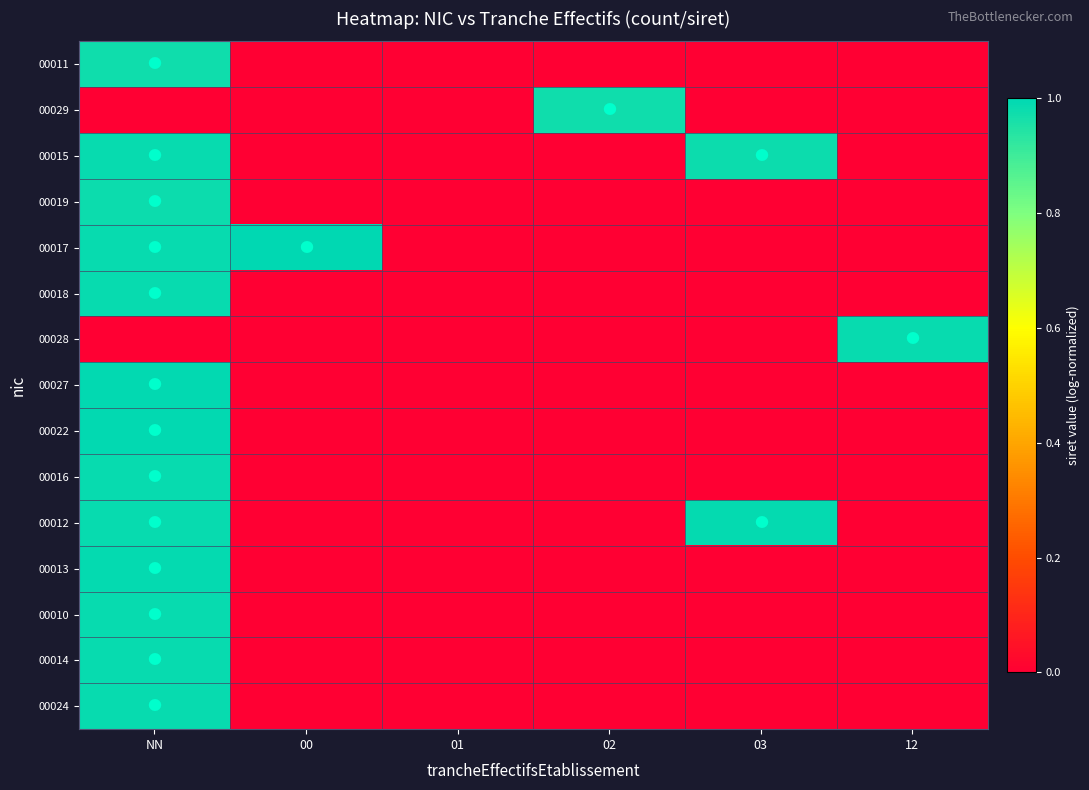

Rank the series at 02 from lowest to highest value.

00011, 00015, 00019, 00017, 00018, 00028, 00027, 00022, 00016, 00012, 00013, 00010, 00014, 00024, 00029